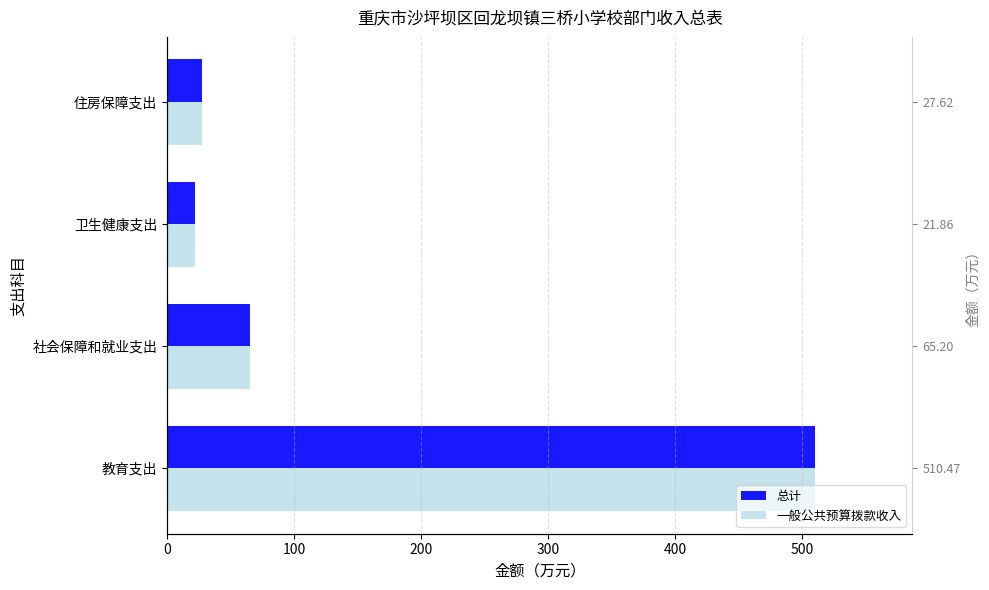

Which series has the largest total across all categories?

总计